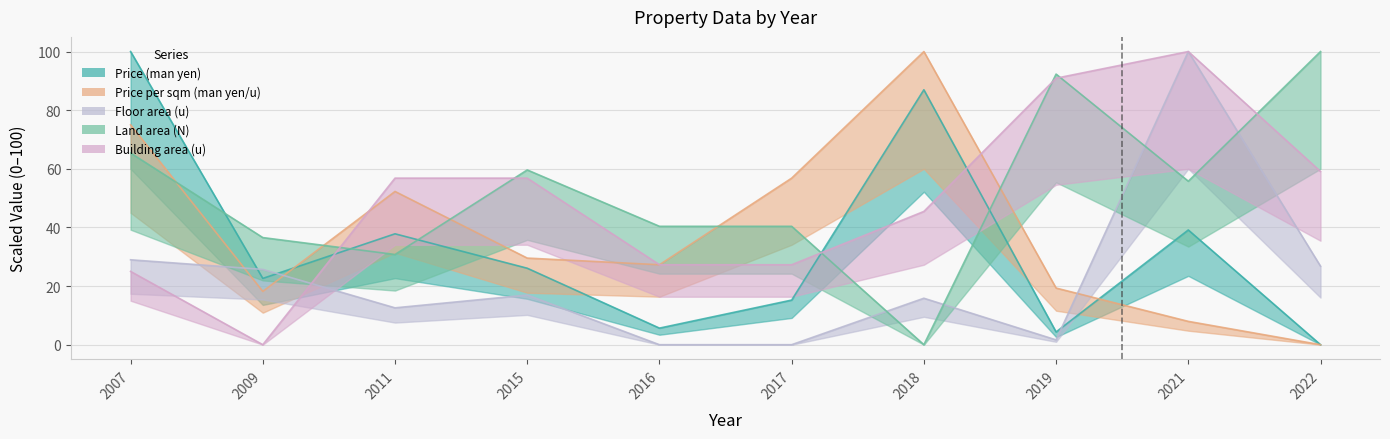

The Price (man yen) series shows 20.4 at 2017. True or false?

False